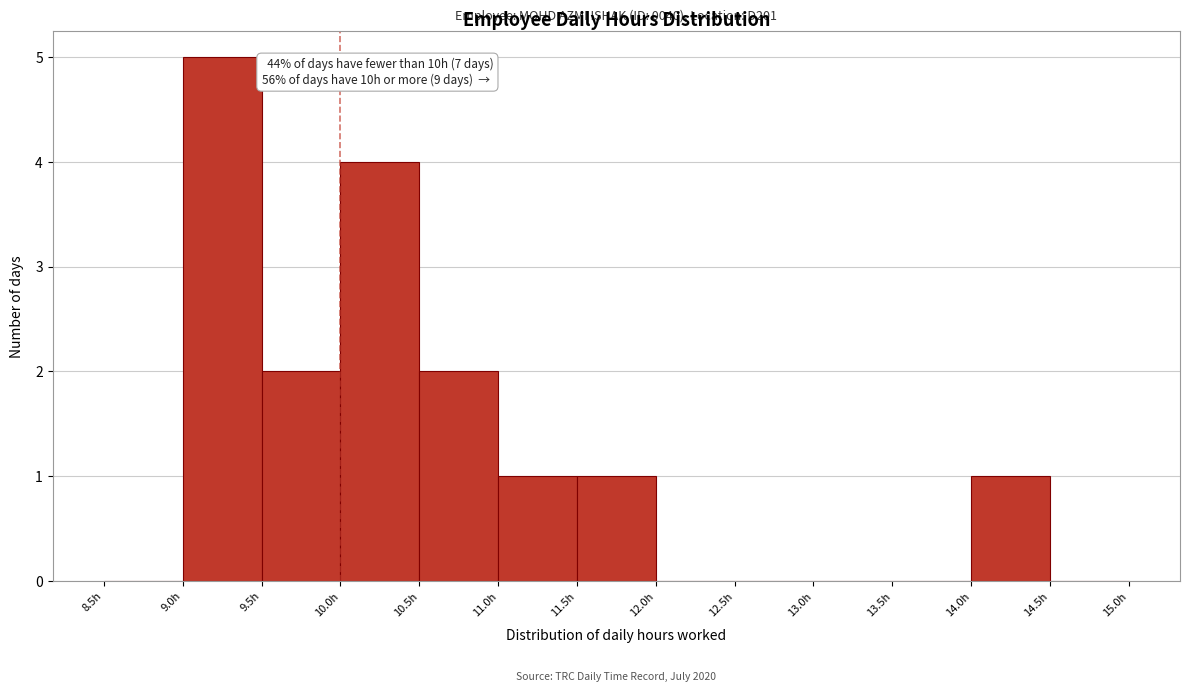

Over which range of the x-axis is the bar tallest?

9.0 to 9.5